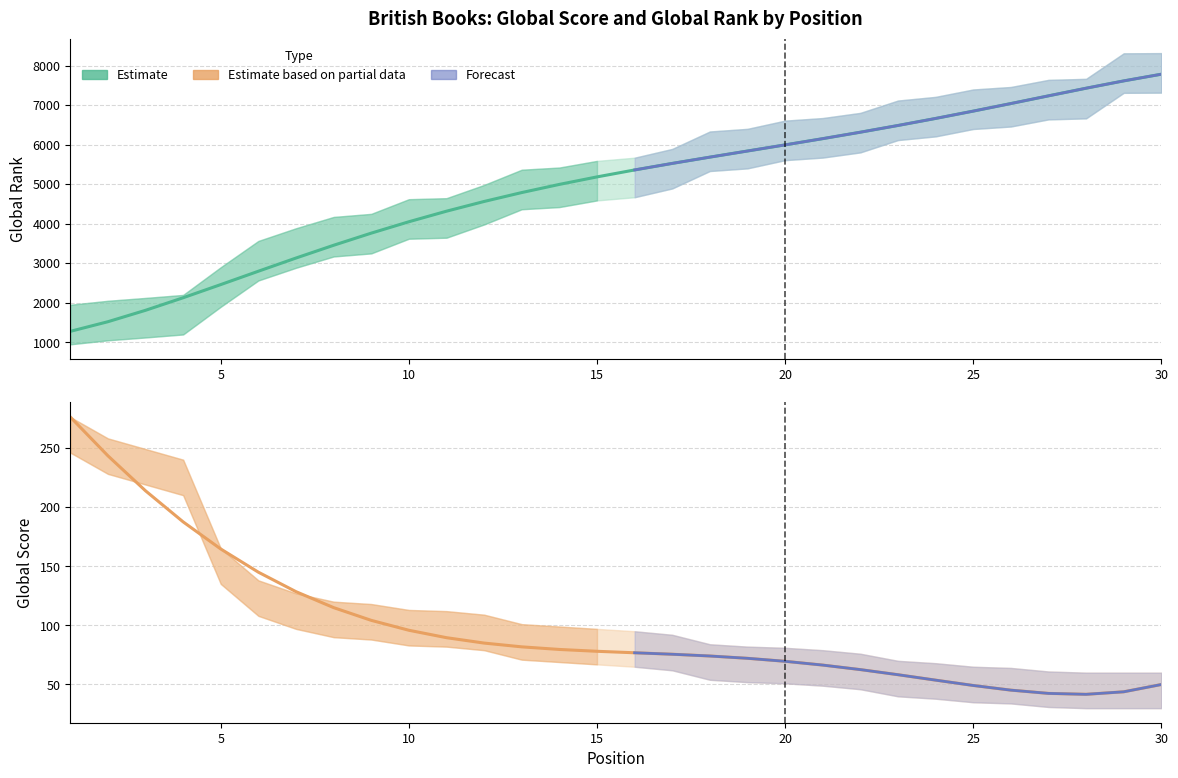

Which category has the highest value in the Global Score series?

1